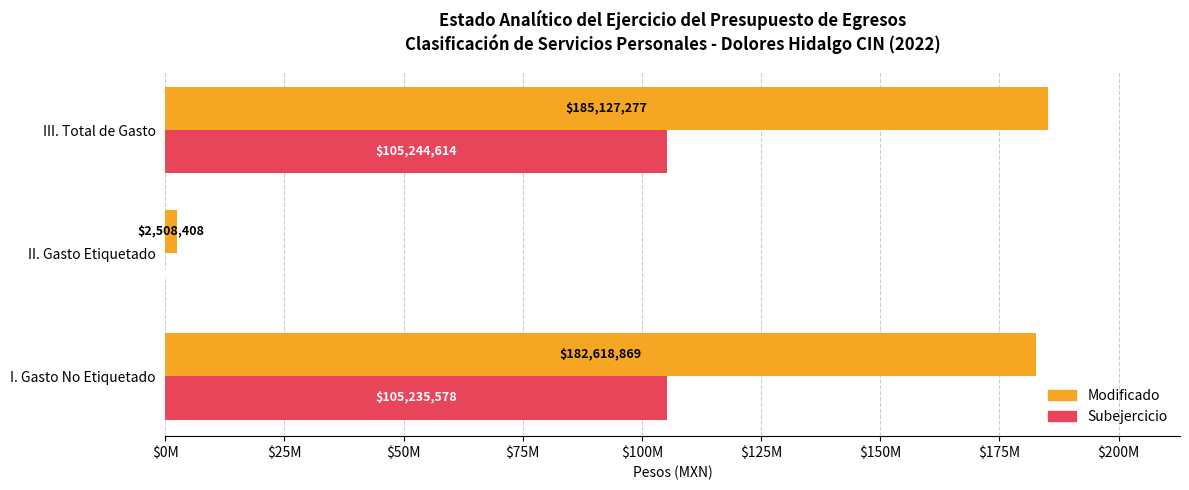

What are all the series names shown in the legend?

Modificado, Subejercicio